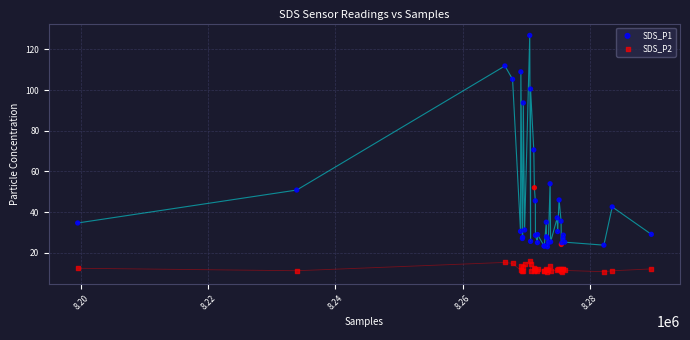

Which series contains the highest Y value?

SDS_P1